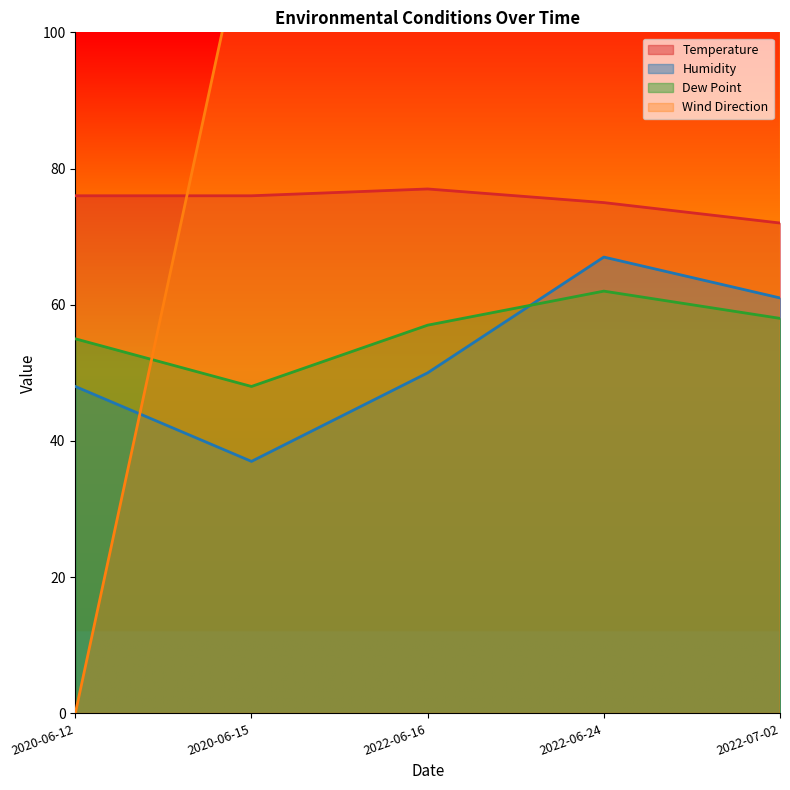

True or false: Temperature and Dew Point cross at least once.

False